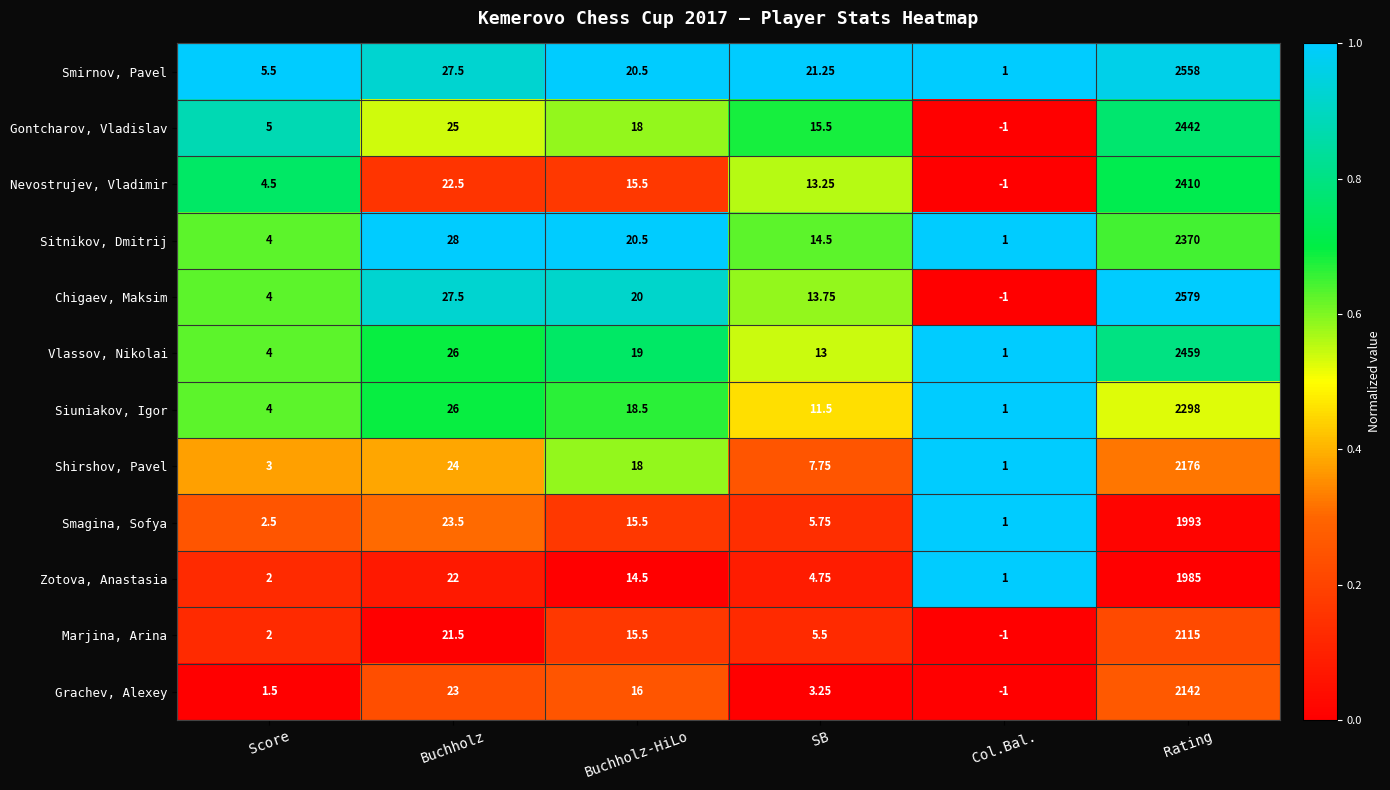

At which category does the chart reach its minimum across all series?

Col.Bal.